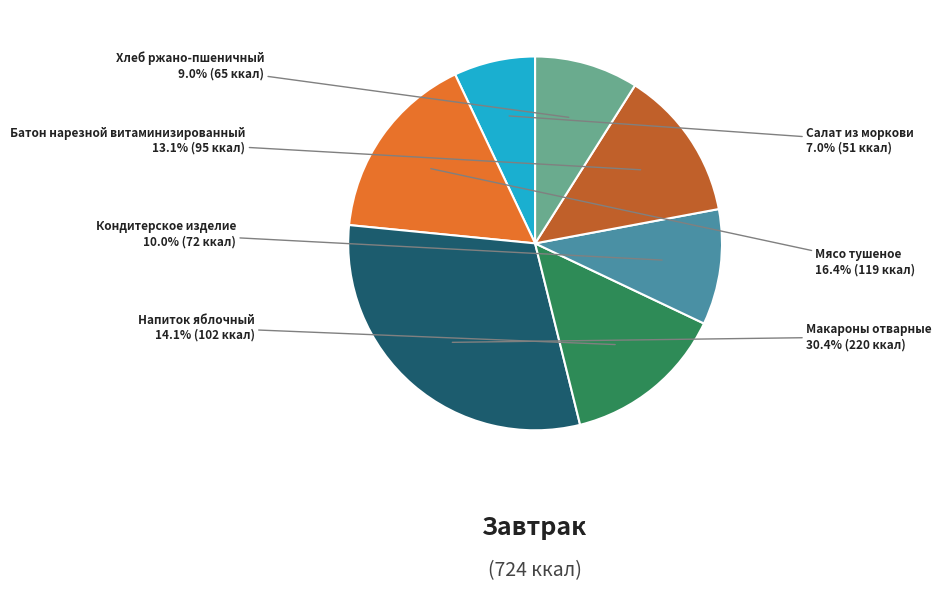

To the nearest percent, what is the average slice percentage?

14%